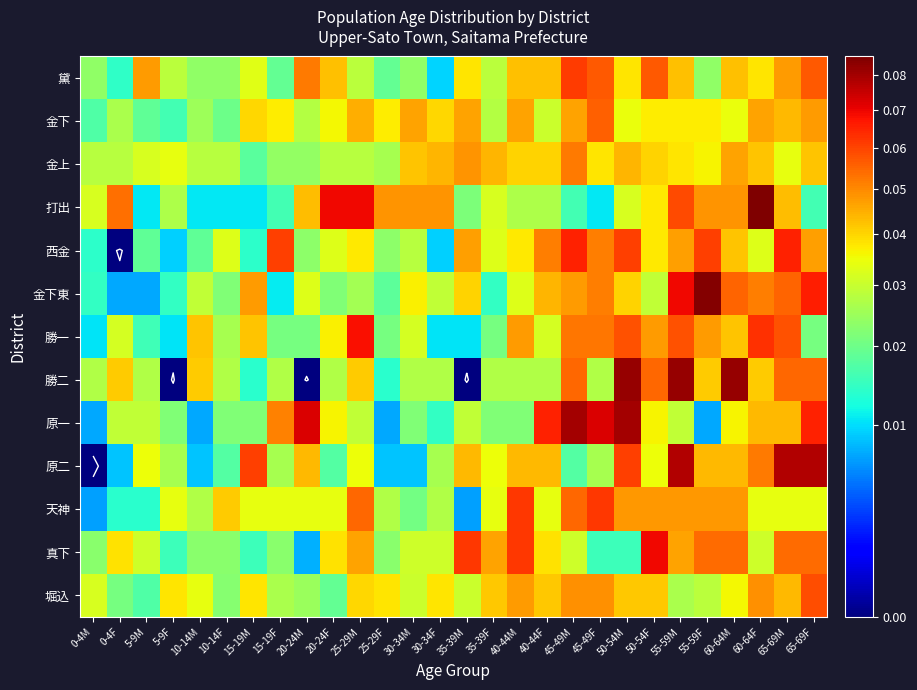

What is the sum of all 打出 values?

1.0